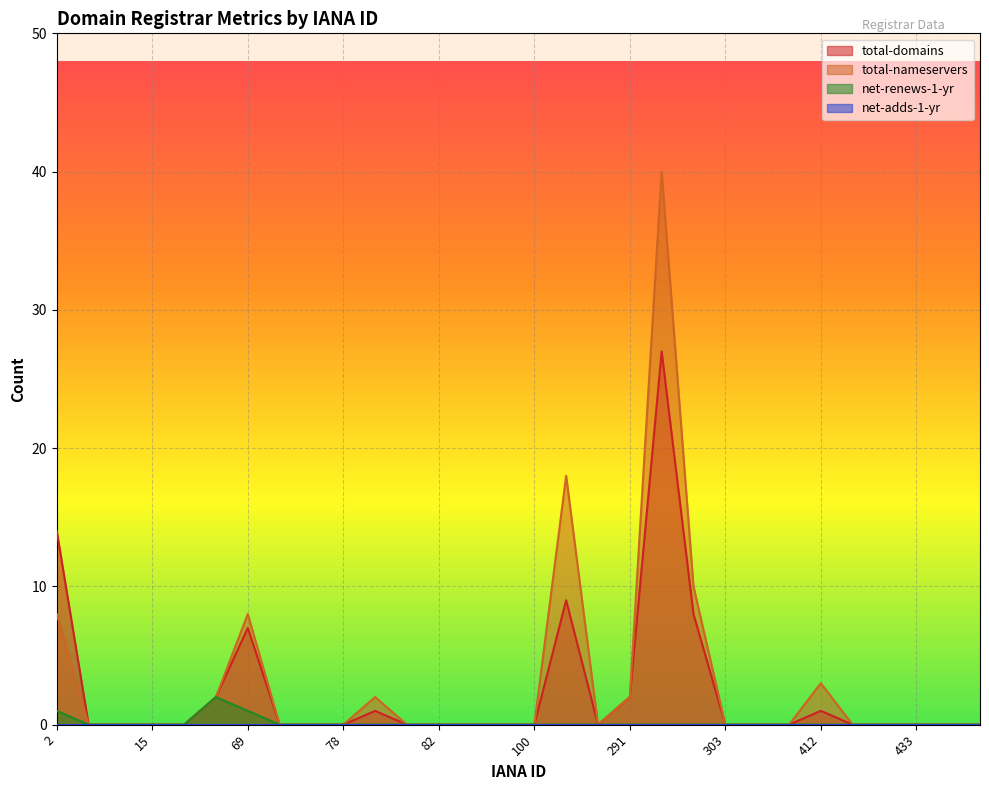

What is the spread (max minus min) of values at 69?

8